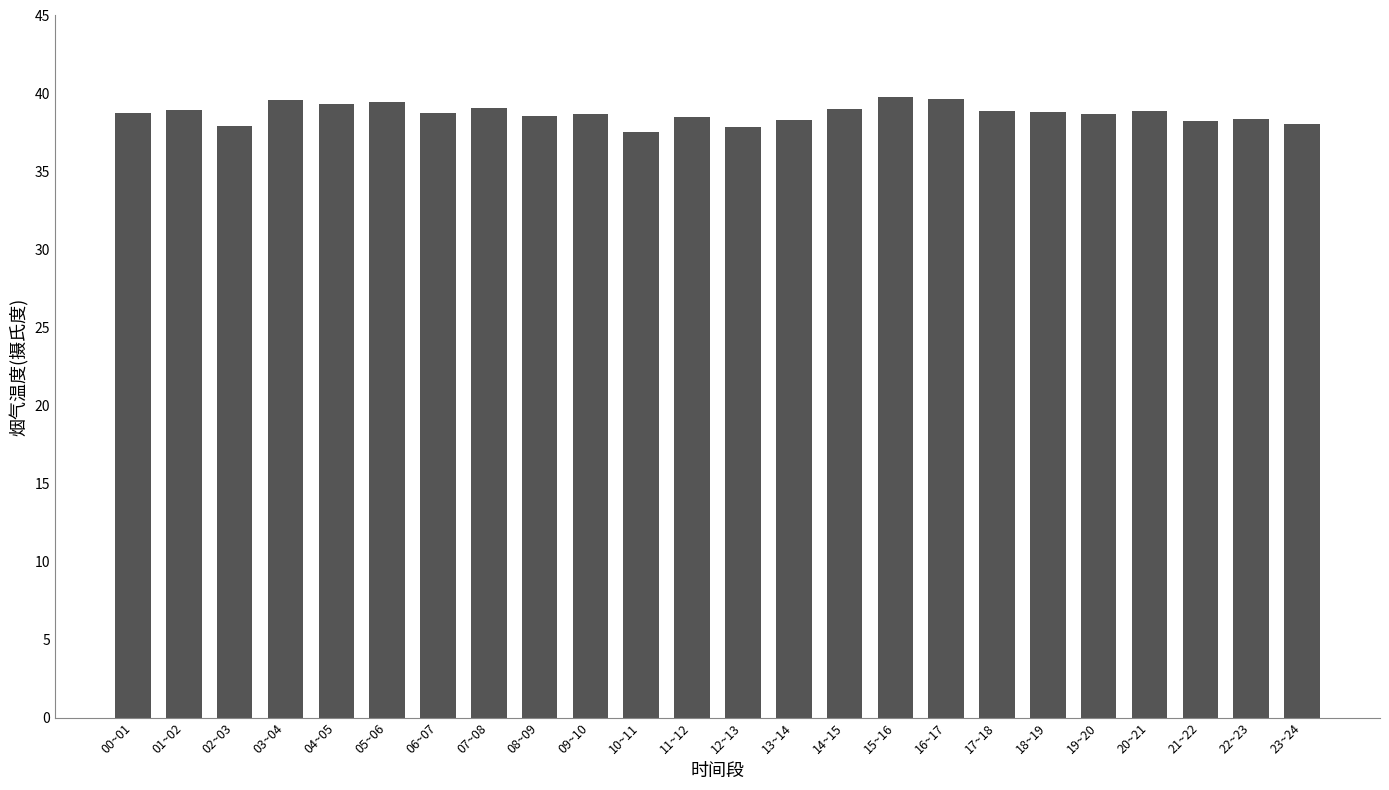

Read the value at 12~13.

37.9